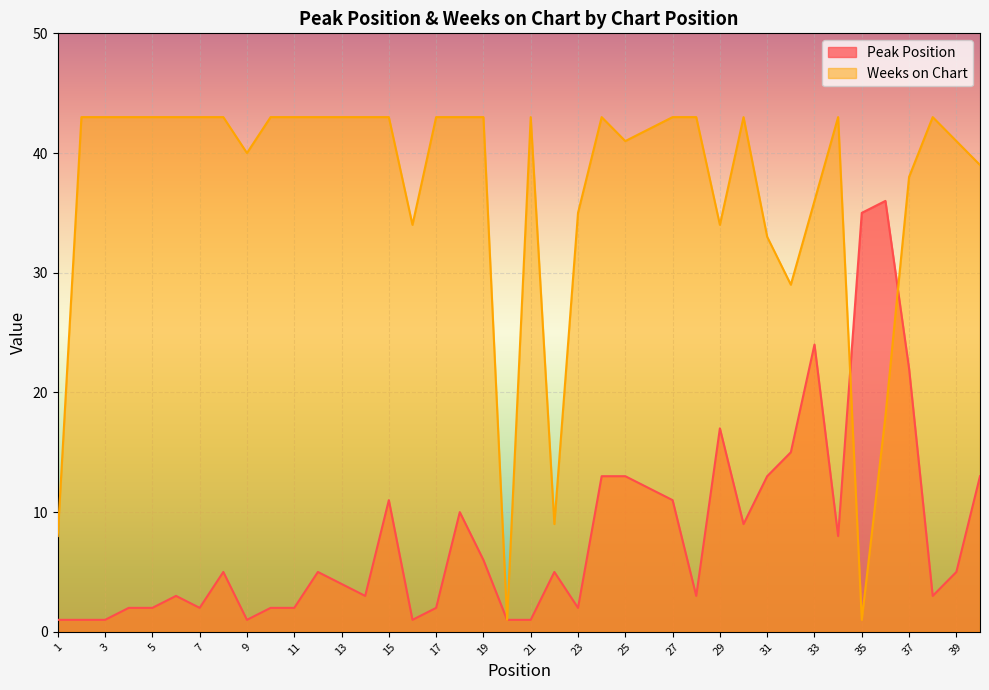

What is the sum of all Peak Position values?

325